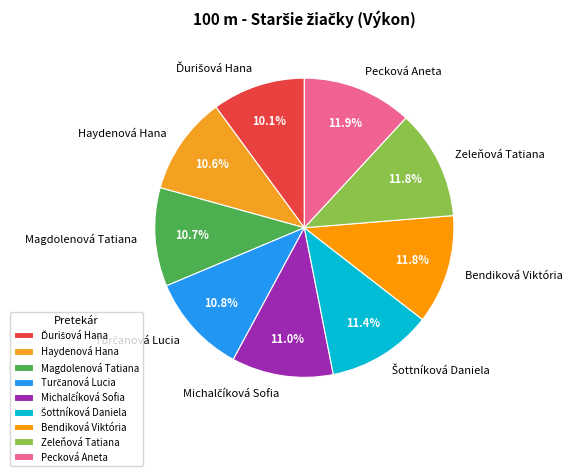

Between Zeleňová Tatiana and Magdolenová Tatiana, which is larger?

Zeleňová Tatiana